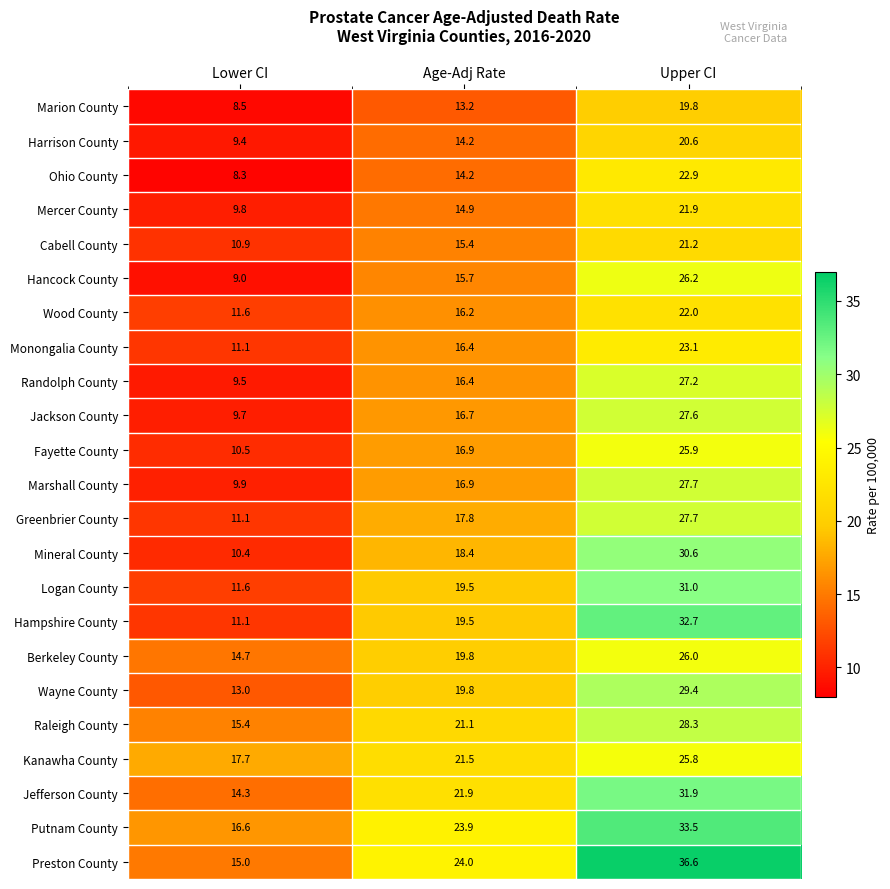

What is the difference between the maximum and minimum values in the Wood County series?

10.4